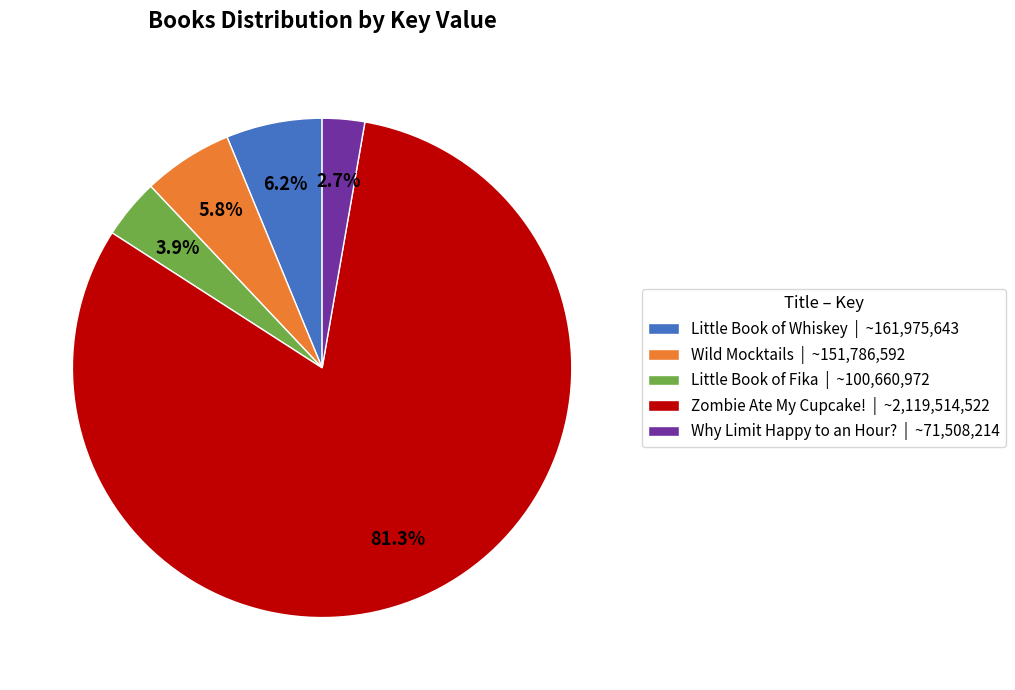

What percentage is the Zombie Ate My Cupcake! slice, to the nearest percent?

81%